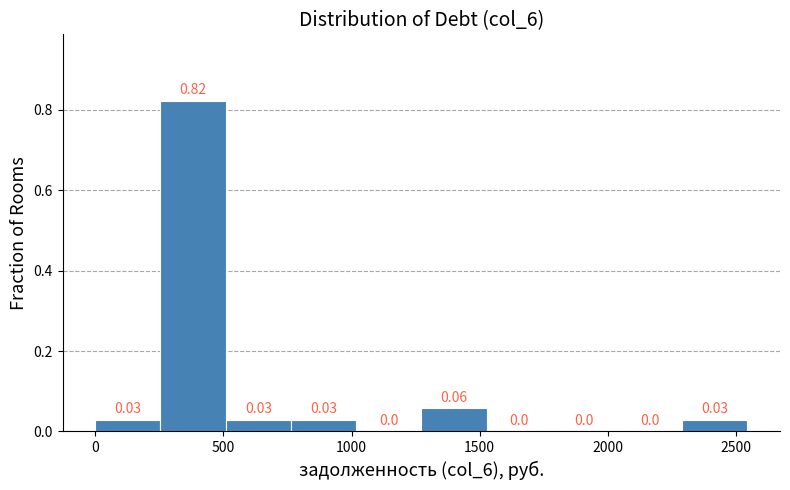

Which range on the x-axis has the tallest bar?

250 to 500